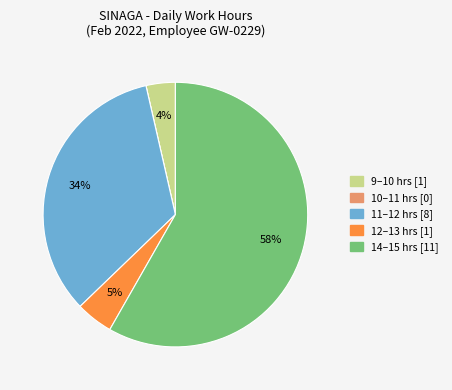

Is there any slice that represents more than half of the pie?

Yes